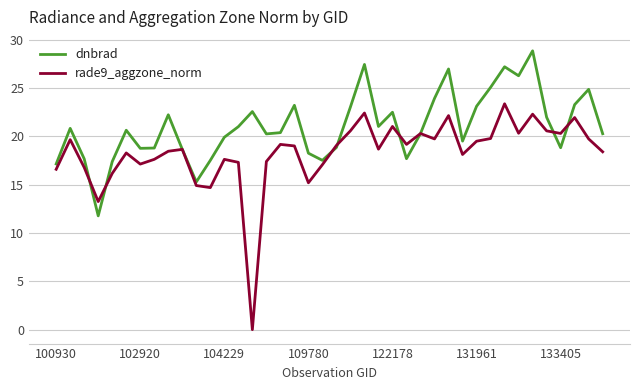

Which series has the largest total across all categories?

dnbrad